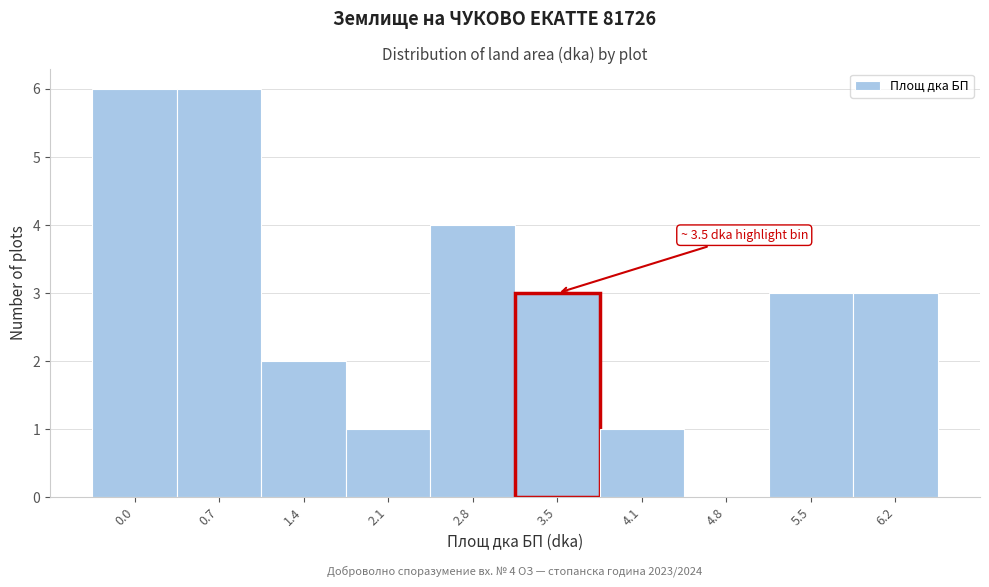

Reading left to right, what are all the values shown in this chart?

0.0=6	0.7=6	1.4=2	2.1=1	2.8=4	3.5=3	4.1=1	4.8=0	5.5=3	6.2=3